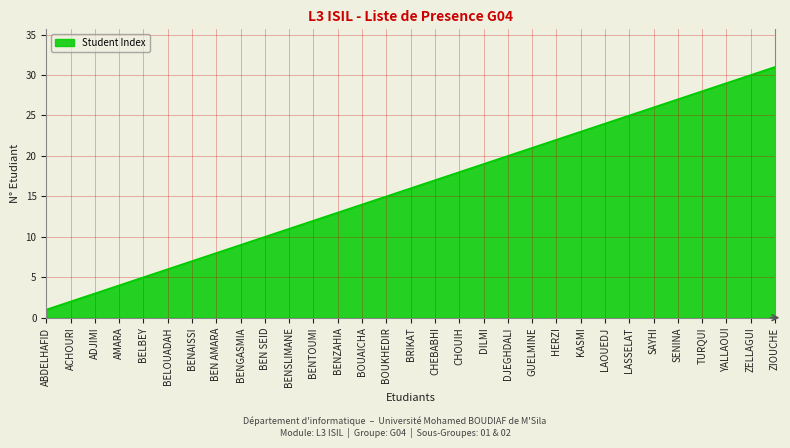

How many distinct data groups are displayed?

1